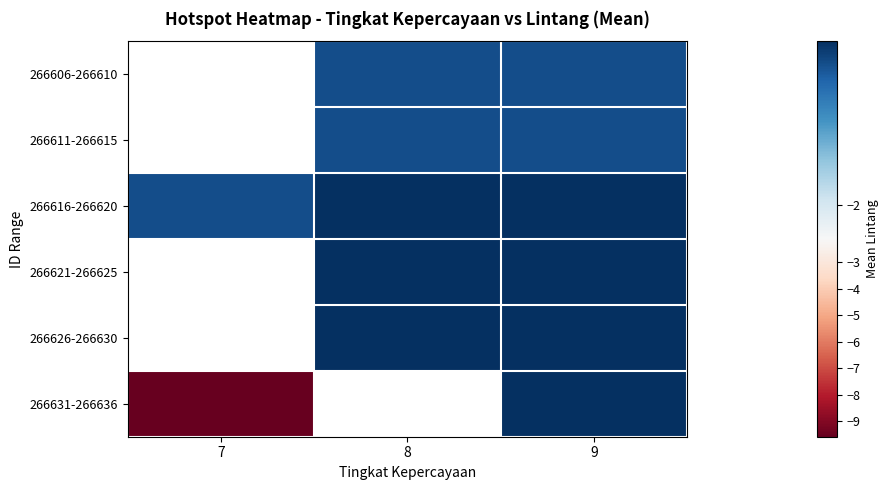

How many values in the 266606-266610 series are below -1?

2